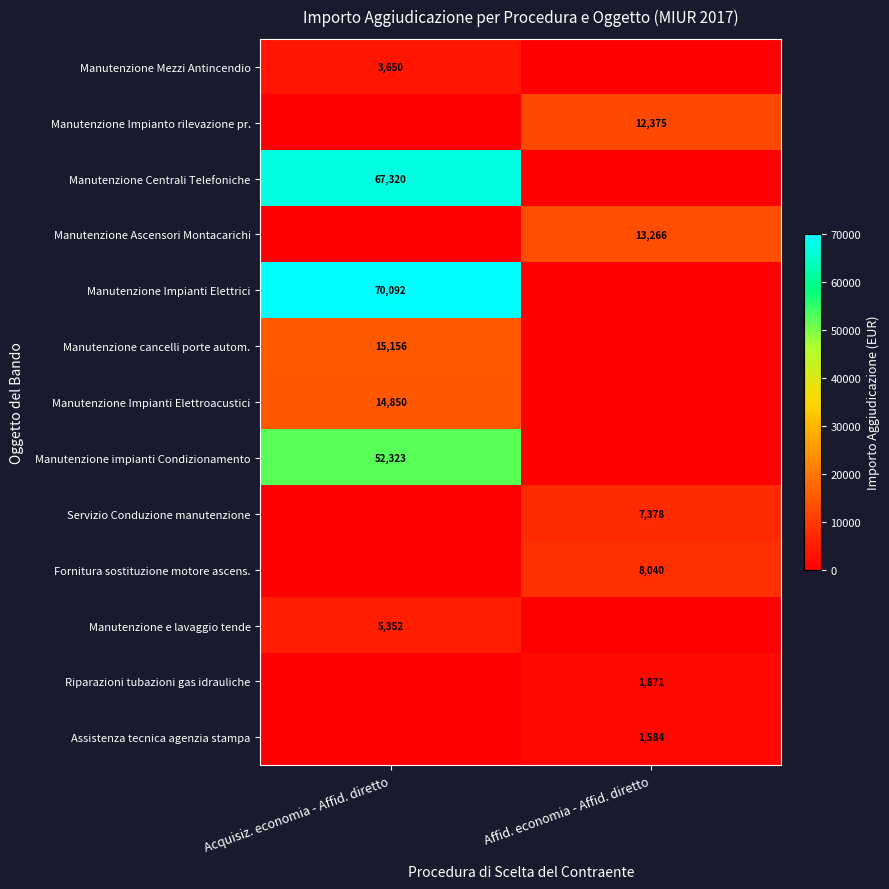

The Manutenzione Ascensori Montacarichi series shows 3631 at Affid. economia - Affid. diretto. True or false?

False